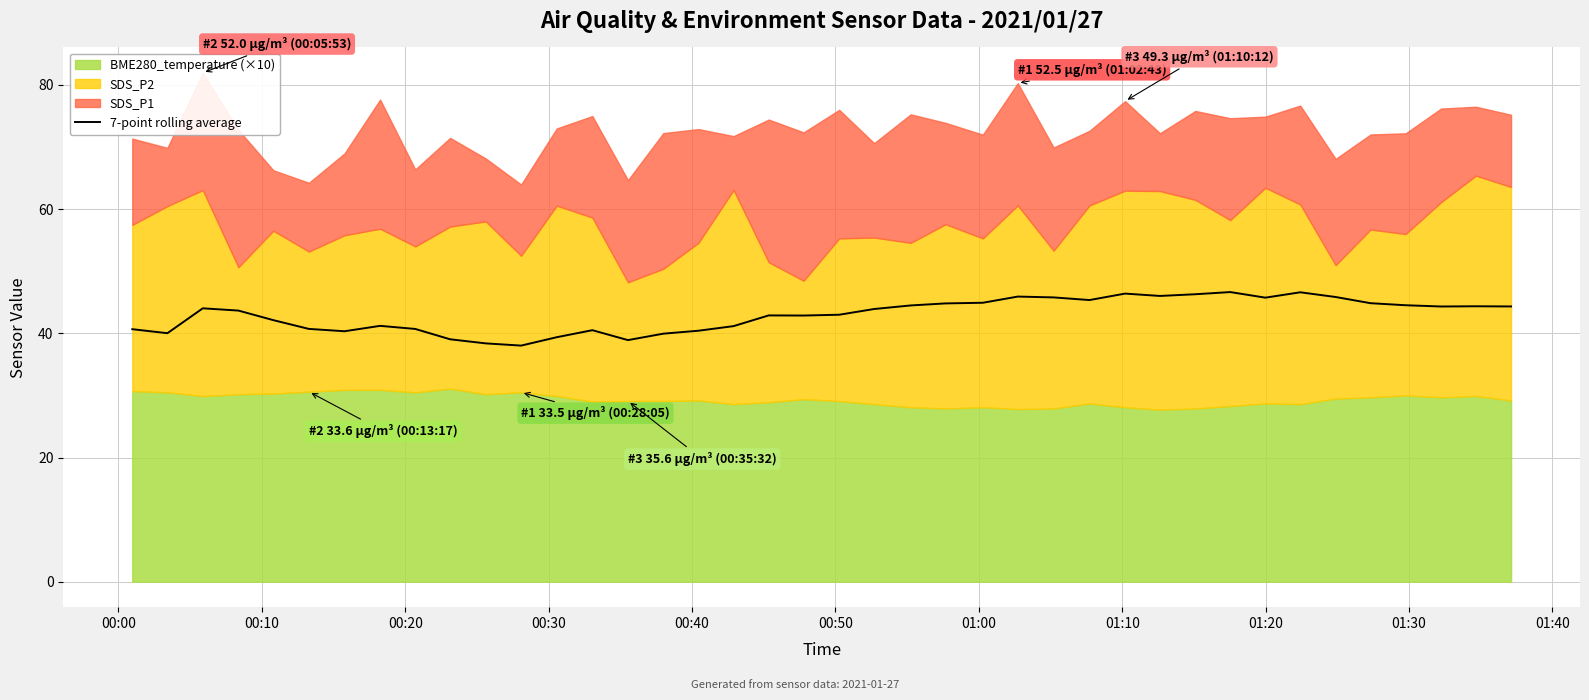

Reading right to left, list all the values displayed in this chart.

44.3	44.4	44.3	44.5	44.9	45.9	46.6	45.8	46.6	46.3	46.0	46.4	45.4	45.8	45.9	44.9	44.8	44.5	43.9	43.0	42.9	42.9	41.2	40.4	39.9	38.9	40.5	39.4	38.0	38.4	39.0	40.7	41.2	40.3	40.7	42.1	43.7	44.0	40.0	40.7